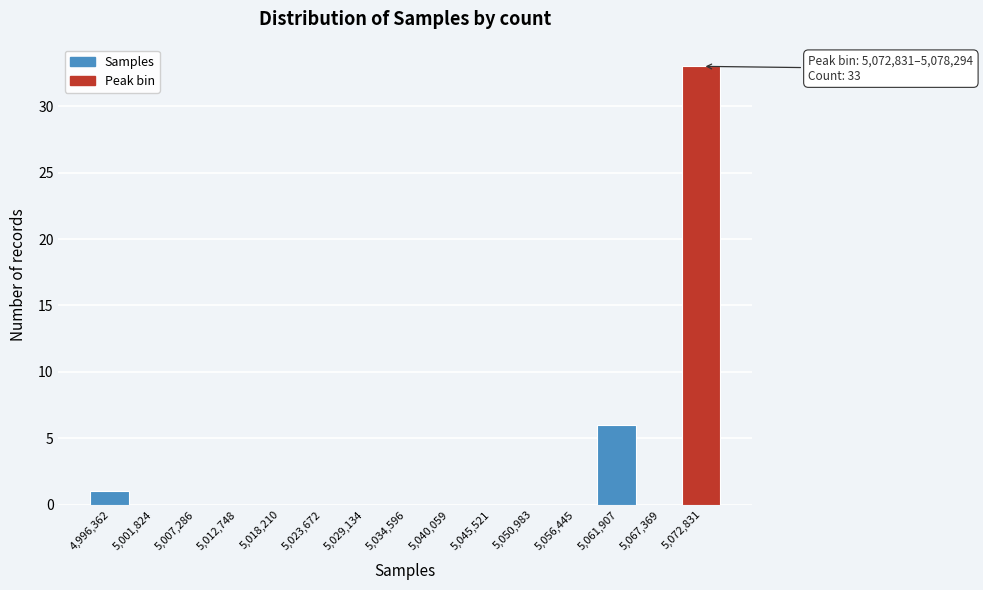

Reading right to left, extract all data points from this chart.

5,072,831=33	5,067,369=0	5,061,907=6	5,056,445=0	5,050,983=0	5,045,521=0	5,040,059=0	5,034,596=0	5,029,134=0	5,023,672=0	5,018,210=0	5,012,748=0	5,007,286=0	5,001,824=0	4,996,362=1